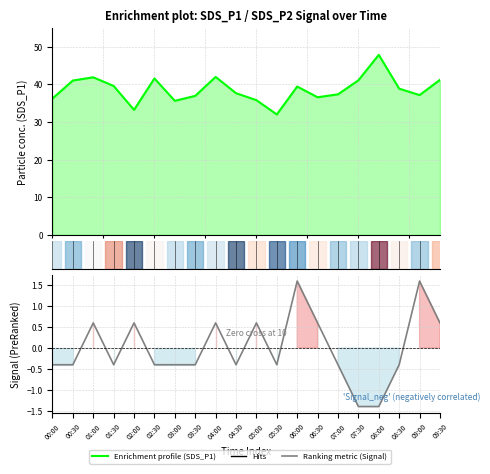

Between 03:30 and 04:00, which series saw the biggest shift?

SDS_P1 (Enrichment profile)